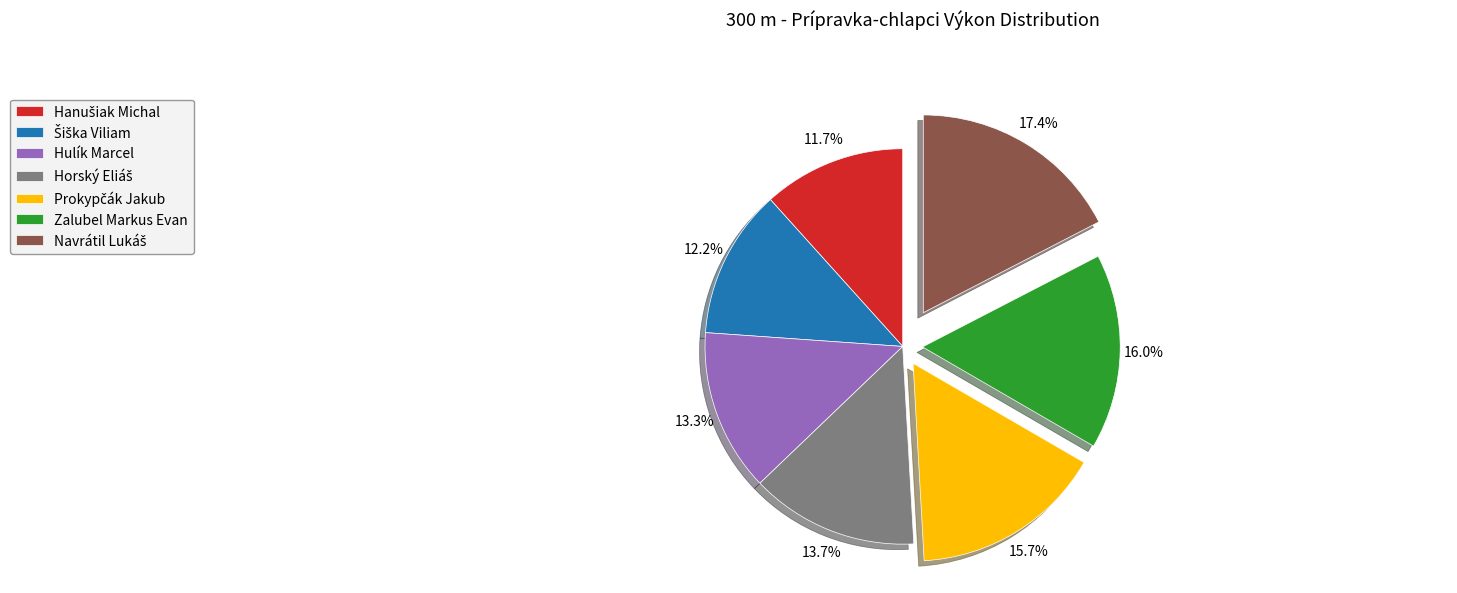

Which has a higher value, Zalubel Markus Evan or Hulík Marcel?

Zalubel Markus Evan